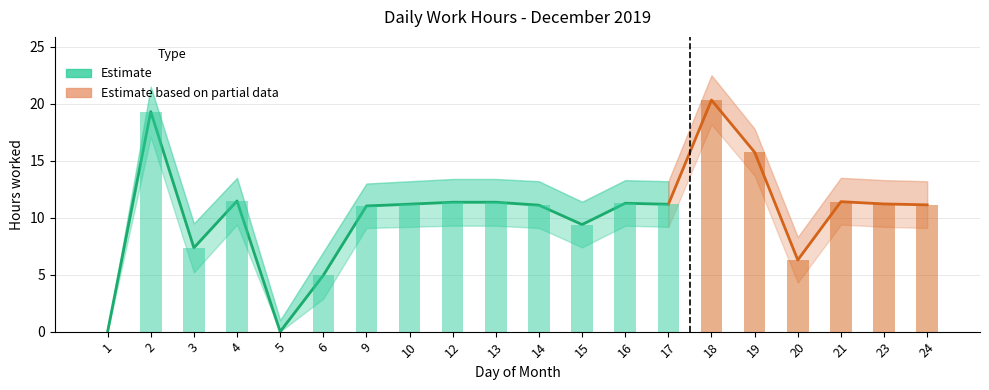

Are the bars horizontal?

No